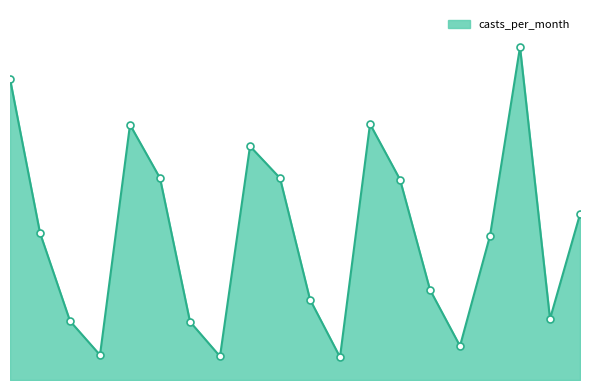

Does the chart have visible grid lines?

No